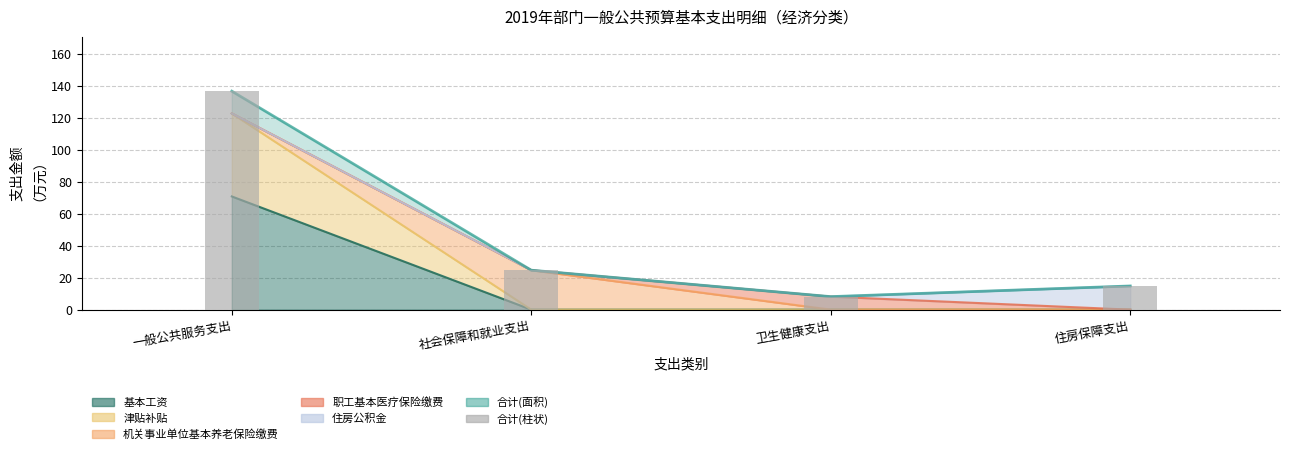

At which category does the chart reach its minimum across all series?

卫生健康支出